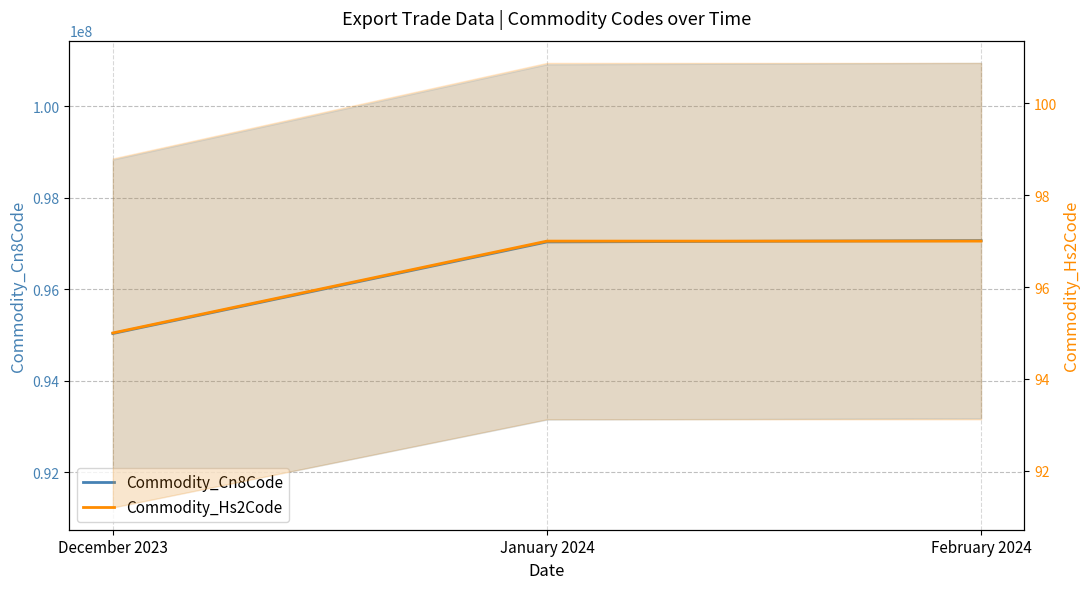

How many categories are shown in the chart?

3